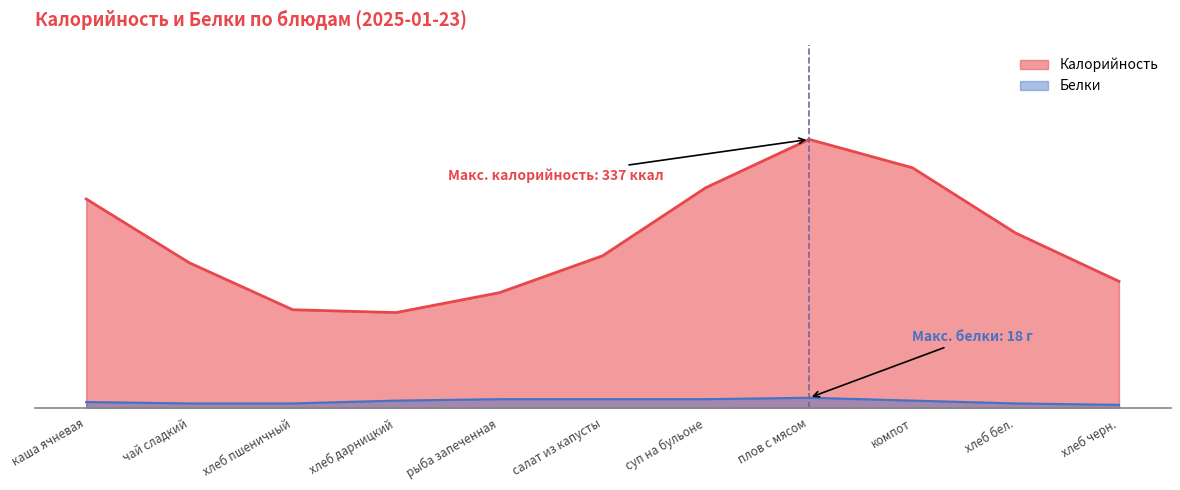

How many values in the Калорийность series are below 121?

5